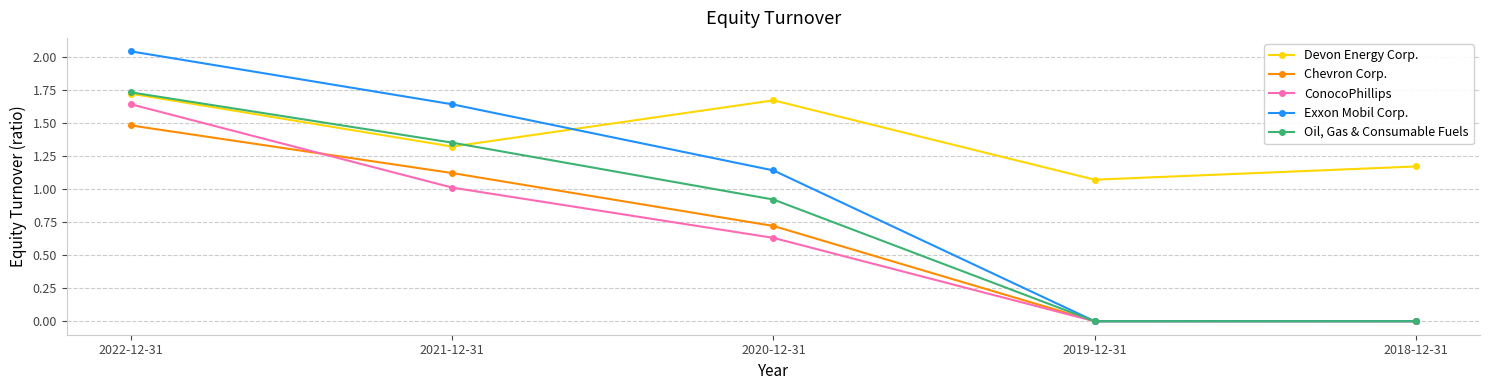

Rank the series at 2022-12-31 from highest to lowest value.

Exxon Mobil Corp., Oil, Gas & Consumable Fuels, Devon Energy Corp., ConocoPhillips, Chevron Corp.